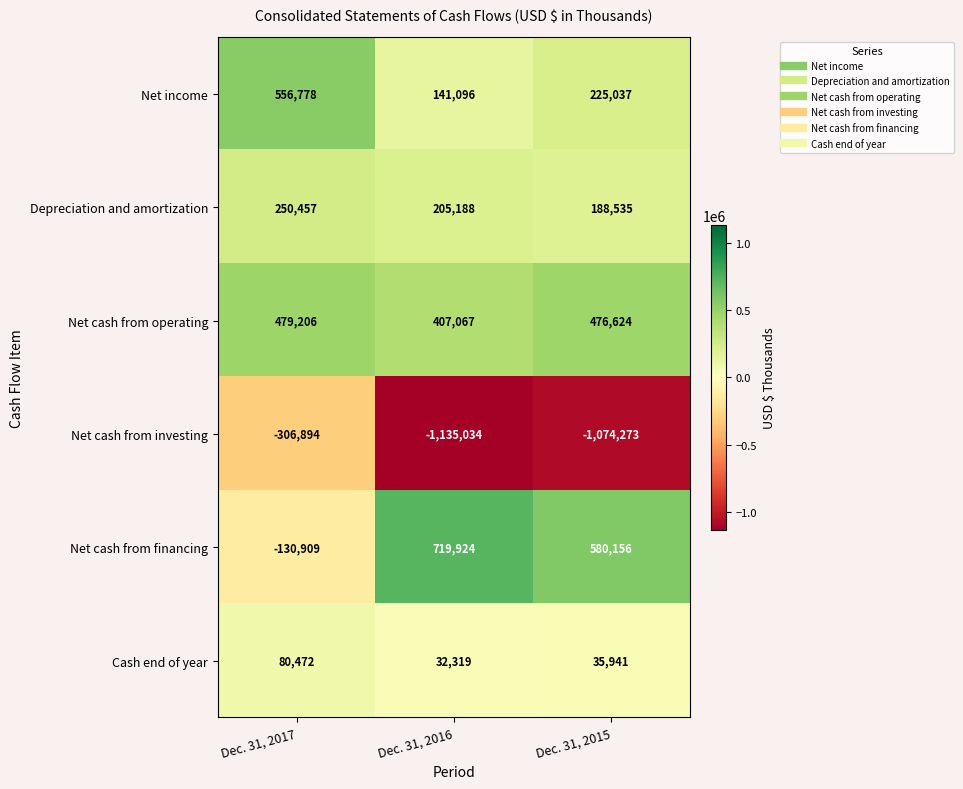

At Dec. 31, 2015, list the series in order from largest to smallest.

Net cash from financing, Net cash from operating, Net income, Depreciation and amortization, Cash end of year, Net cash from investing